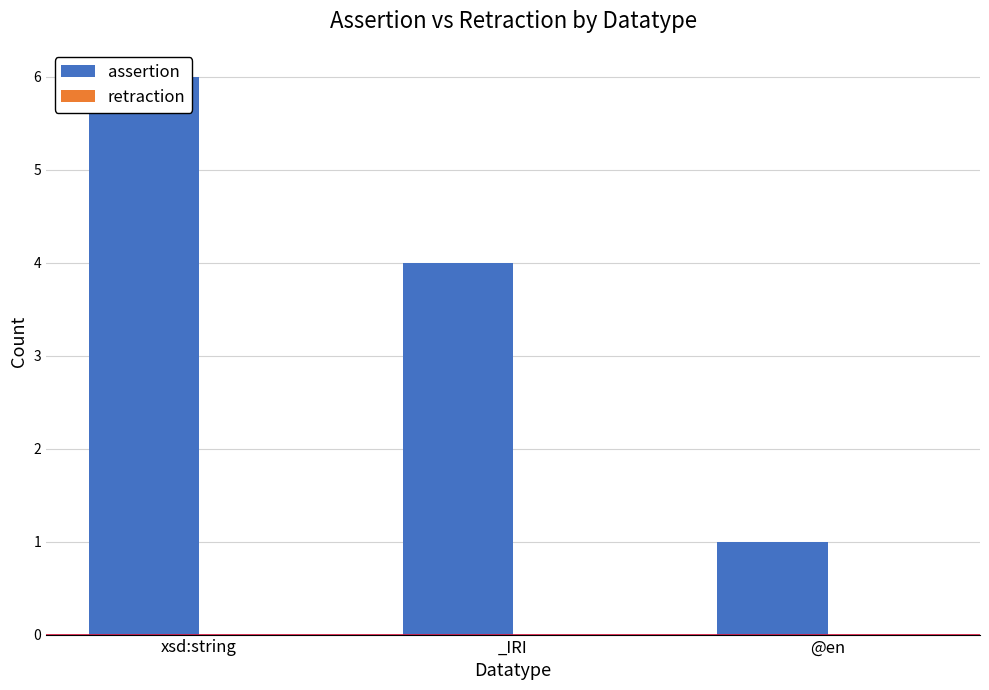

What is the difference between the highest and lowest values at @en?

1